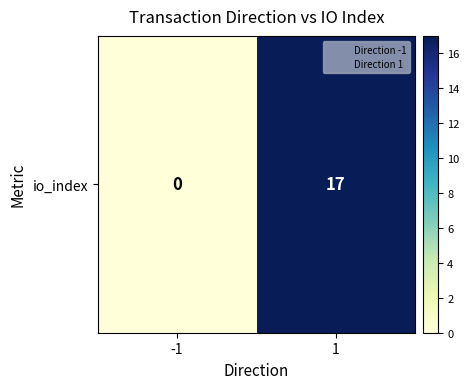

At which label is the value closest to 8?

-1